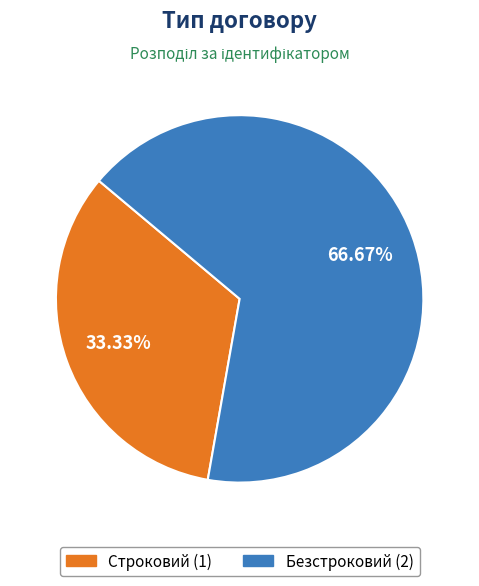

Approximately how many times larger is the value at Строковий compared to Безстроковий?

0.5